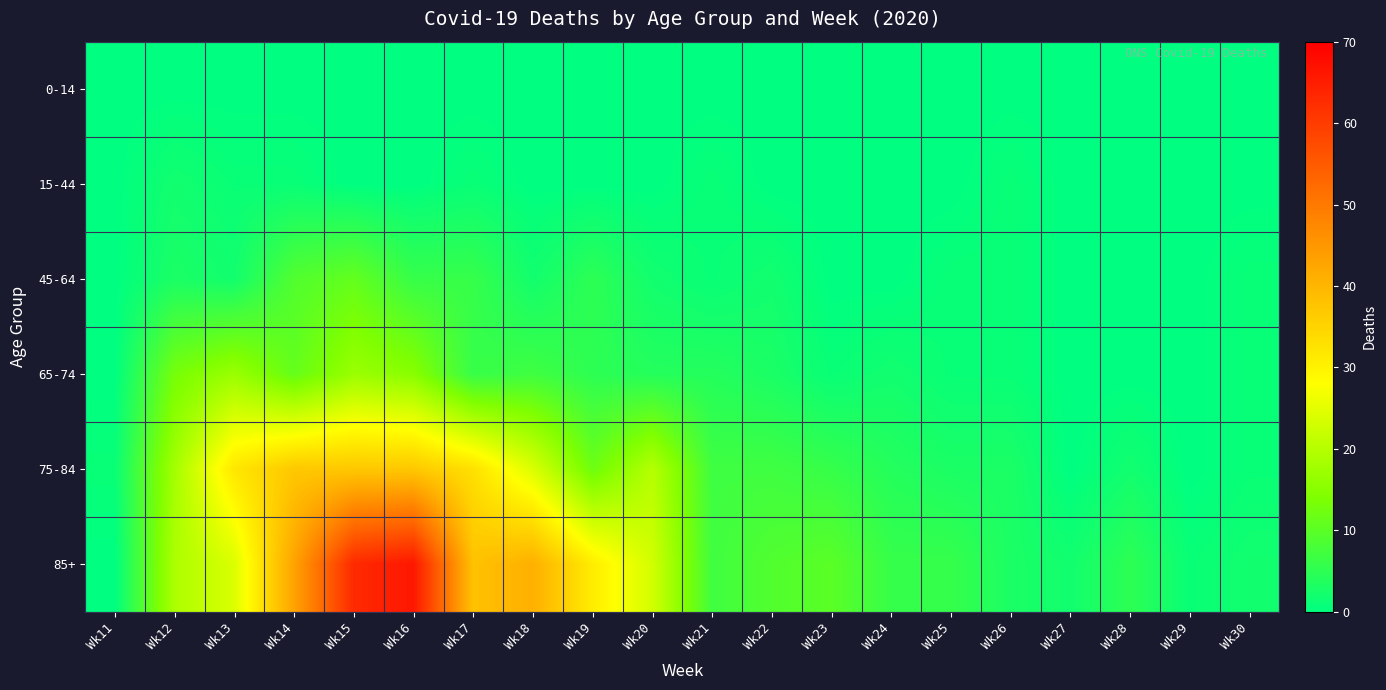

Which series has the widest spread of values?

85+